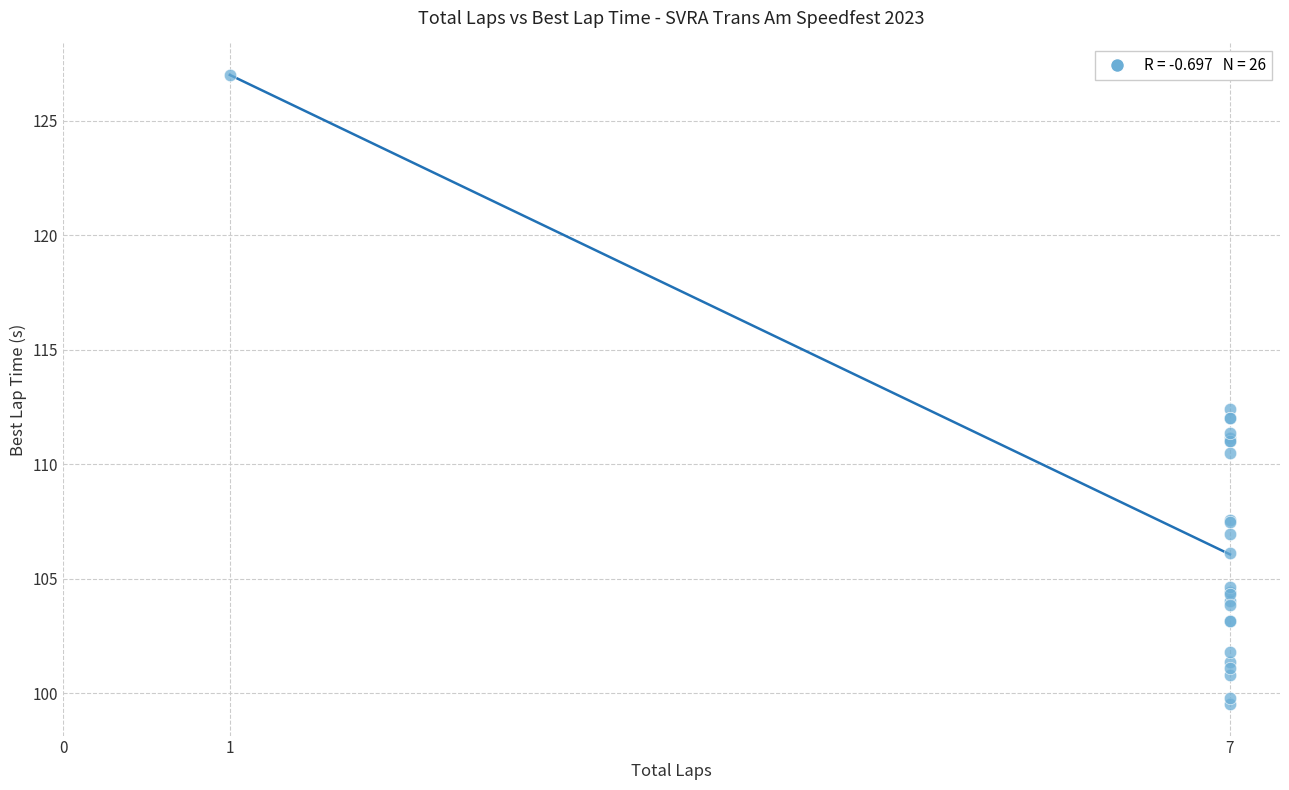

What Y value in the scatter plot is closest to 113?

112.4